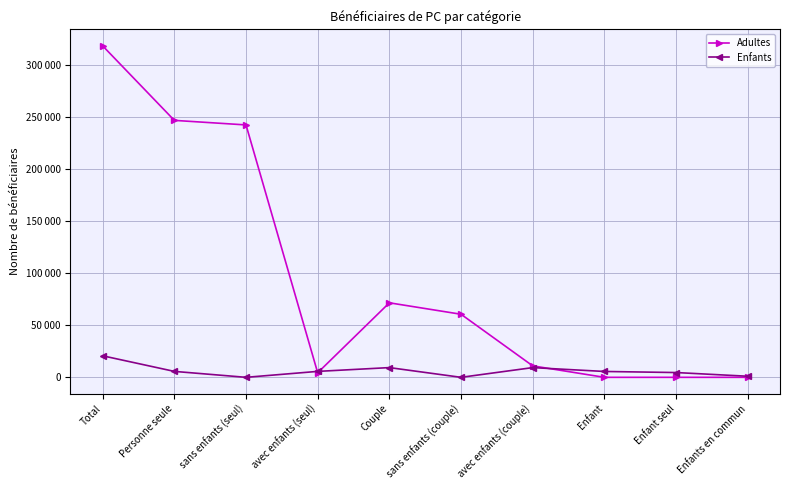

At which label does Enfants reach its peak?

Total